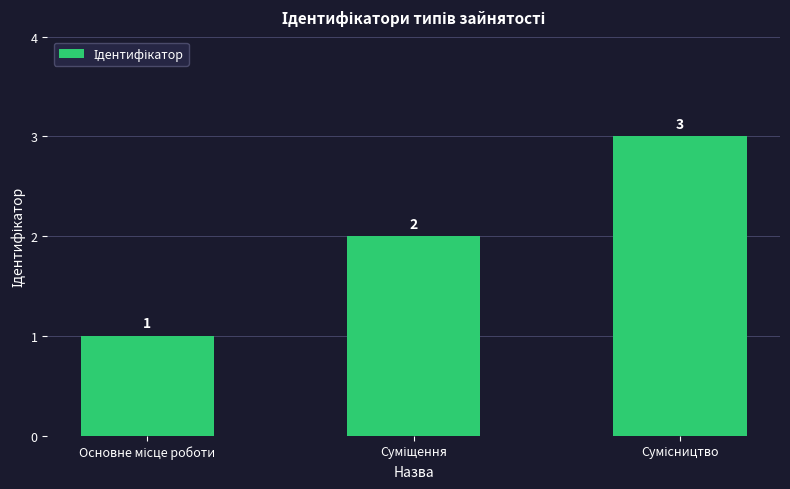

How many bars are there in total?

3